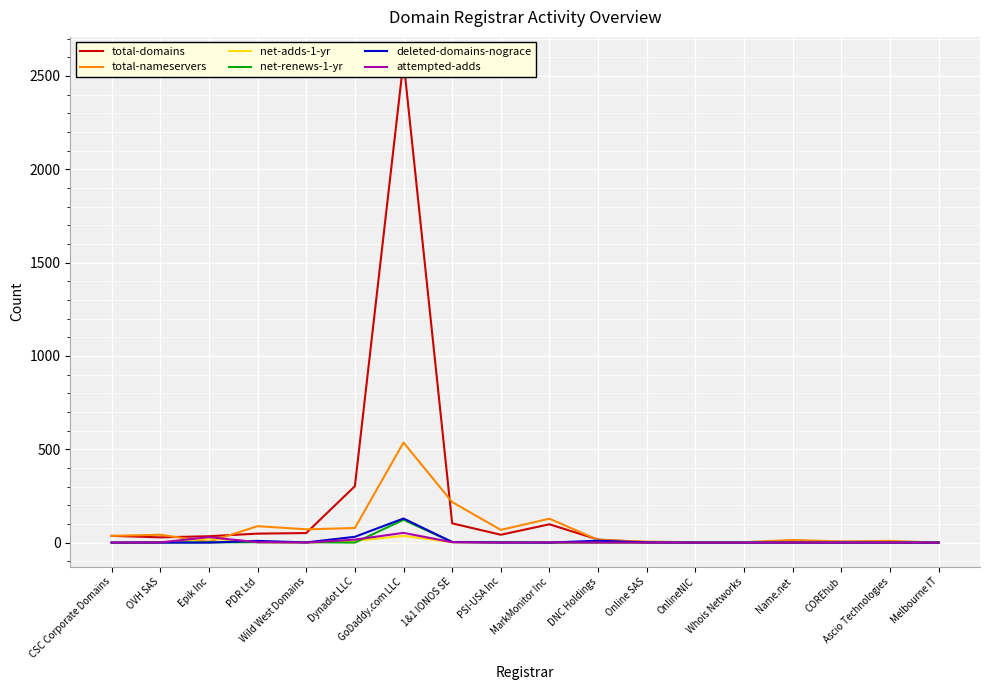

Reading left to right, extract all data points from this chart.

total-domains: CSC Corporate Domains=36	OVH SAS=28	Epik Inc=34	PDR Ltd=48	Wild West Domains=51	Dynadot LLC=302	GoDaddy.com LLC=2580	1&1 IONOS SE=103	PSI-USA Inc=42	MarkMonitor Inc=98	DNC Holdings=16	Online SAS=2	OnlineNIC=1	Whois Networks=1	Name.net=5	COREhub=4	Ascio Technologies=4	Melbourne IT=0
total-nameservers: CSC Corporate Domains=36	OVH SAS=42	Epik Inc=4	PDR Ltd=88	Wild West Domains=71	Dynadot LLC=78	GoDaddy.com LLC=536	1&1 IONOS SE=217	PSI-USA Inc=68	MarkMonitor Inc=128	DNC Holdings=14	Online SAS=5	OnlineNIC=2	Whois Networks=2	Name.net=14	COREhub=6	Ascio Technologies=9	Melbourne IT=0
net-adds-1-yr: CSC Corporate Domains=0	OVH SAS=1	Epik Inc=22	PDR Ltd=2	Wild West Domains=0	Dynadot LLC=9	GoDaddy.com LLC=36	1&1 IONOS SE=2	PSI-USA Inc=0	MarkMonitor Inc=0	DNC Holdings=0	Online SAS=0	OnlineNIC=0	Whois Networks=0	Name.net=0	COREhub=0	Ascio Technologies=0	Melbourne IT=0
net-renews-1-yr: CSC Corporate Domains=0	OVH SAS=1	Epik Inc=1	PDR Ltd=2	Wild West Domains=2	Dynadot LLC=0	GoDaddy.com LLC=122	1&1 IONOS SE=3	PSI-USA Inc=3	MarkMonitor Inc=0	DNC Holdings=1	Online SAS=0	OnlineNIC=0	Whois Networks=0	Name.net=0	COREhub=0	Ascio Technologies=0	Melbourne IT=0
deleted-domains-nograce: CSC Corporate Domains=0	OVH SAS=0	Epik Inc=0	PDR Ltd=9	Wild West Domains=1	Dynadot LLC=31	GoDaddy.com LLC=129	1&1 IONOS SE=3	PSI-USA Inc=0	MarkMonitor Inc=0	DNC Holdings=10	Online SAS=1	OnlineNIC=0	Whois Networks=0	Name.net=0	COREhub=0	Ascio Technologies=0	Melbourne IT=0
attempted-adds: CSC Corporate Domains=0	OVH SAS=1	Epik Inc=29	PDR Ltd=2	Wild West Domains=0	Dynadot LLC=16	GoDaddy.com LLC=52	1&1 IONOS SE=2	PSI-USA Inc=0	MarkMonitor Inc=1	DNC Holdings=0	Online SAS=0	OnlineNIC=0	Whois Networks=0	Name.net=0	COREhub=0	Ascio Technologies=0	Melbourne IT=0